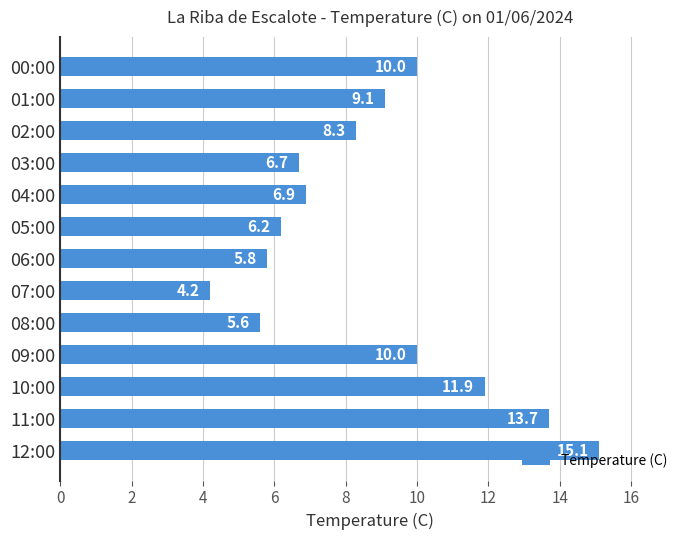

At which category does the chart reach its minimum across all series?

07:00